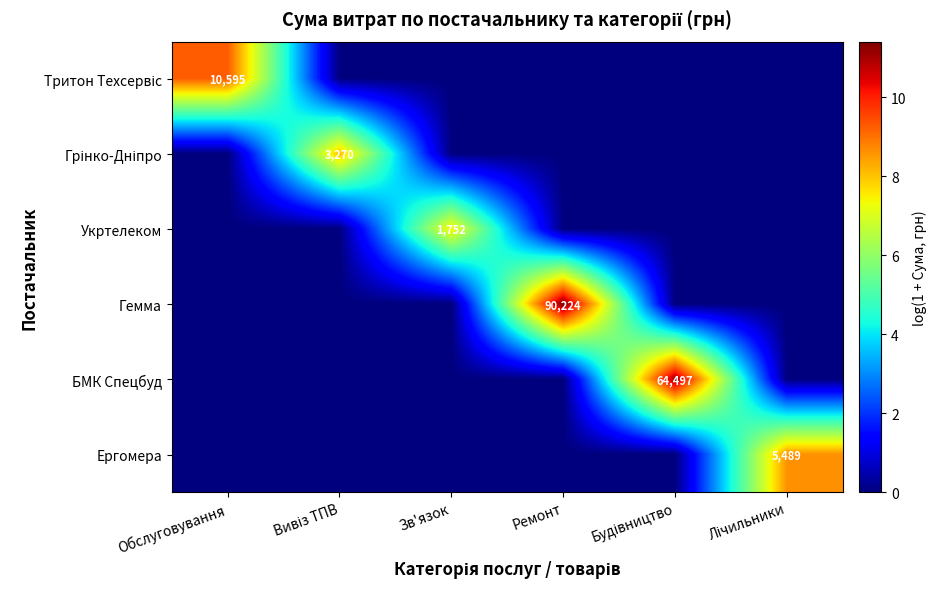

What is the spread (max minus min) of values at Будівництво?

11.1